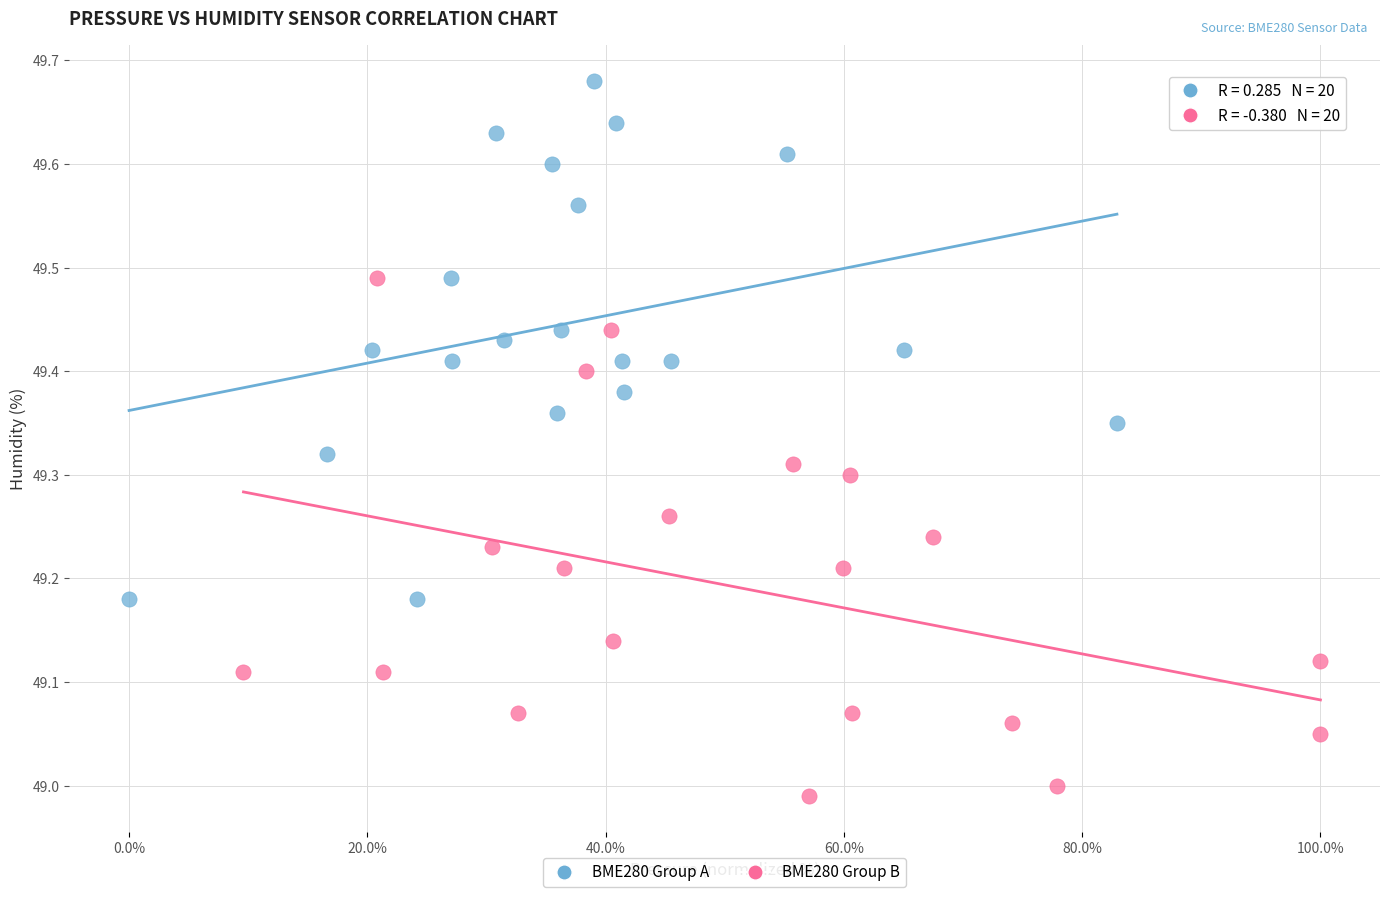

Which series contains the highest Y value?

BME280 Group A